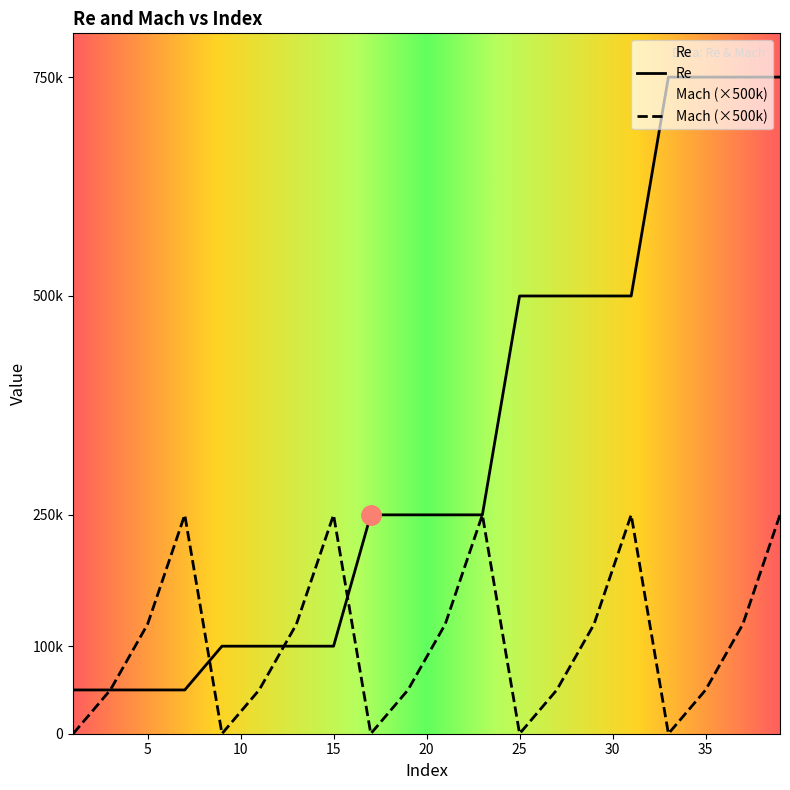

What is the total value across all series at 7?

300000